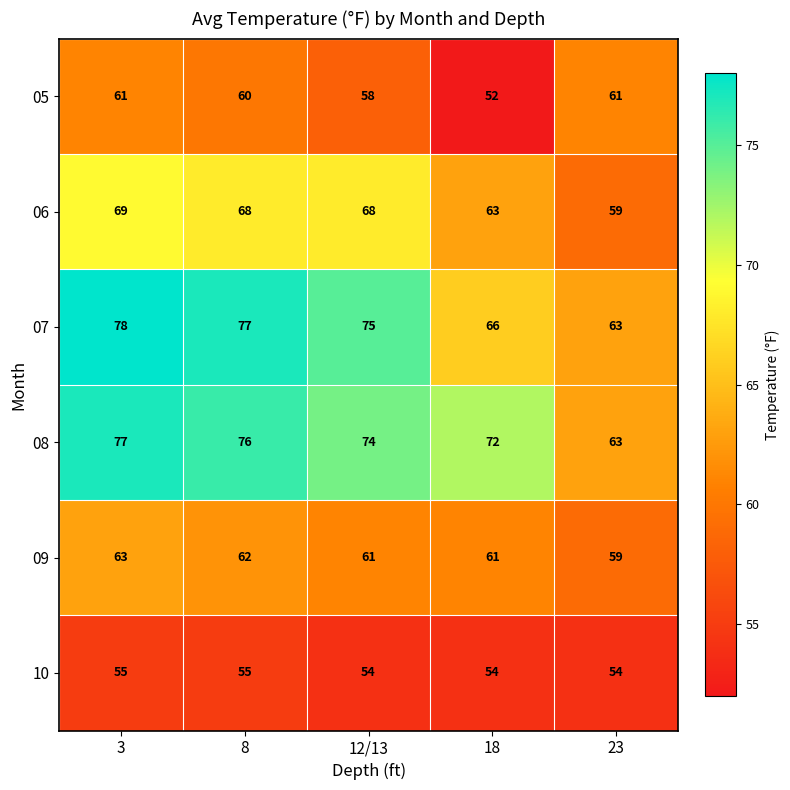

The value of 09 at 3 is 63. True or false?

True